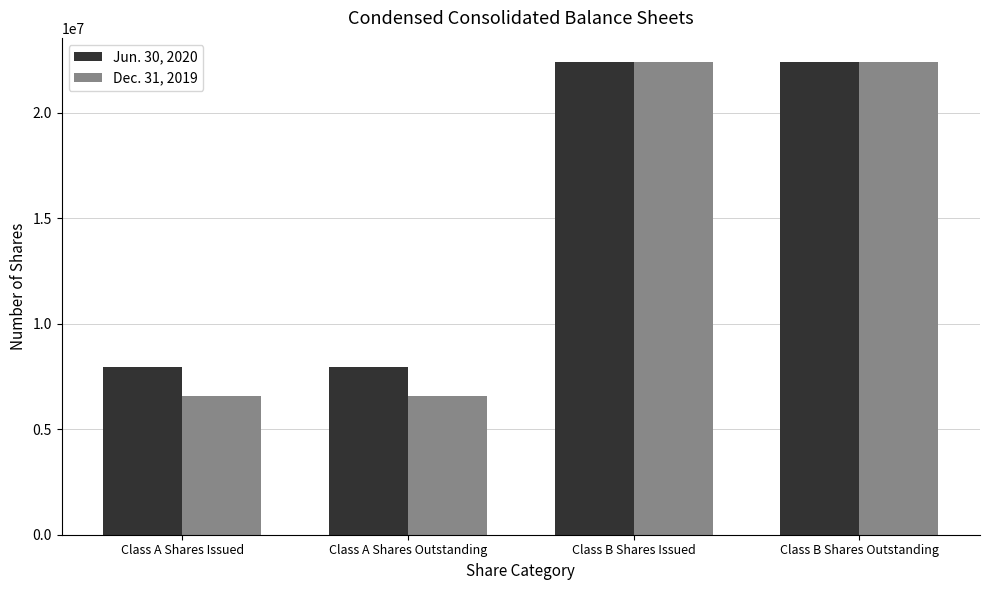

What value does the Jun. 30, 2020 series have at Class A Shares Issued?

7950986